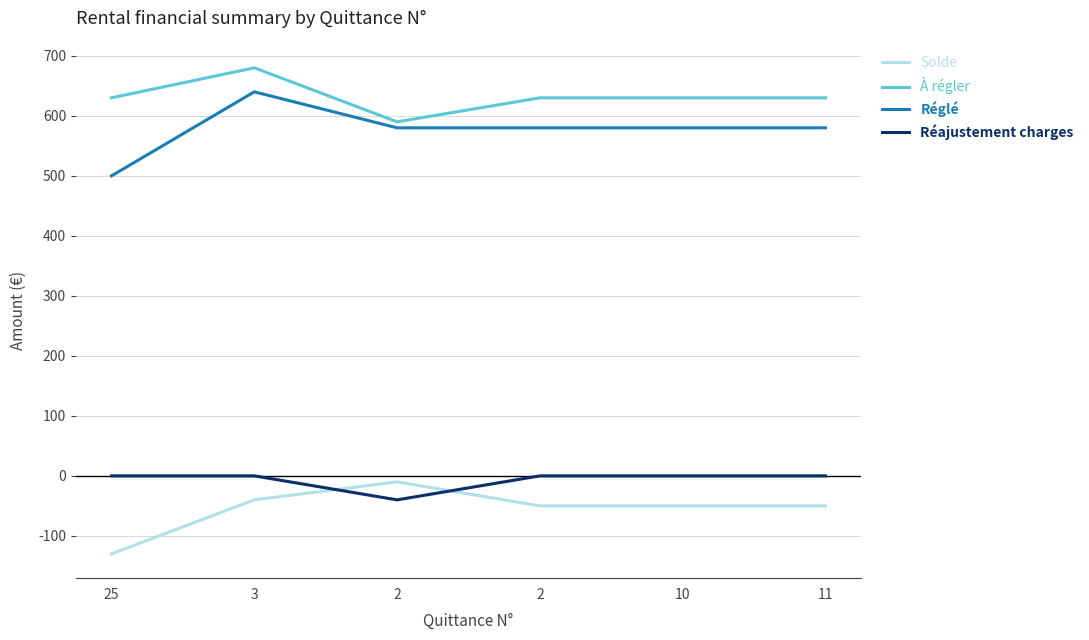

How many lines are shown in the chart?

4